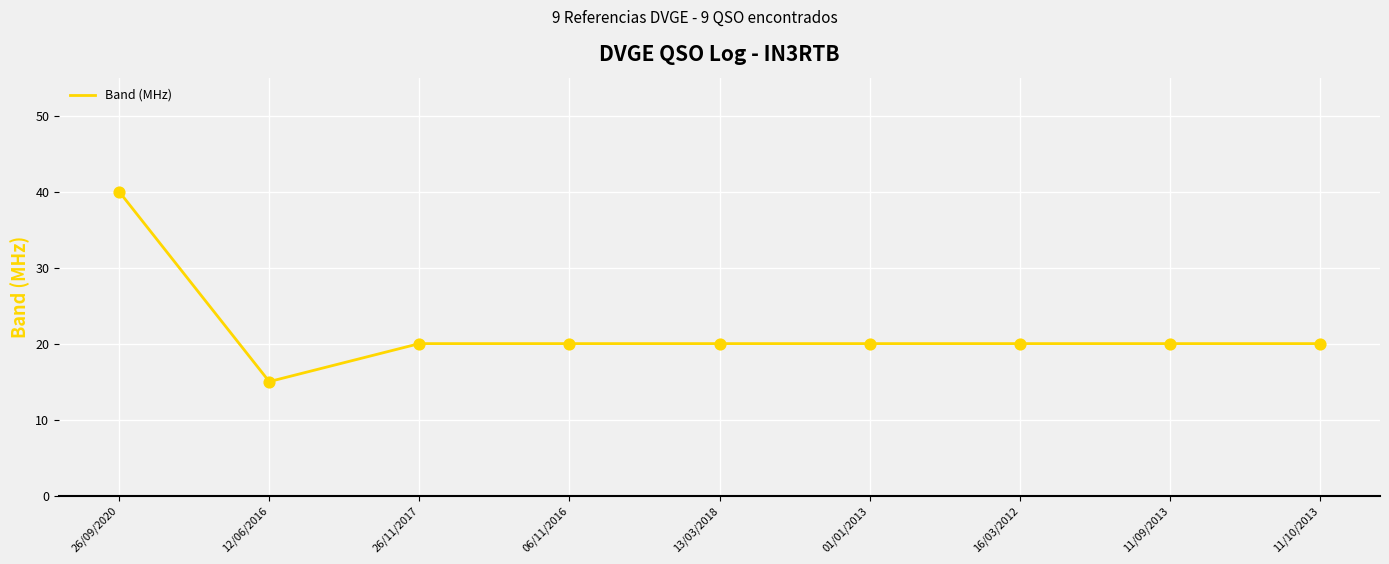

Between 06/11/2016 and 26/09/2020, which is larger?

26/09/2020